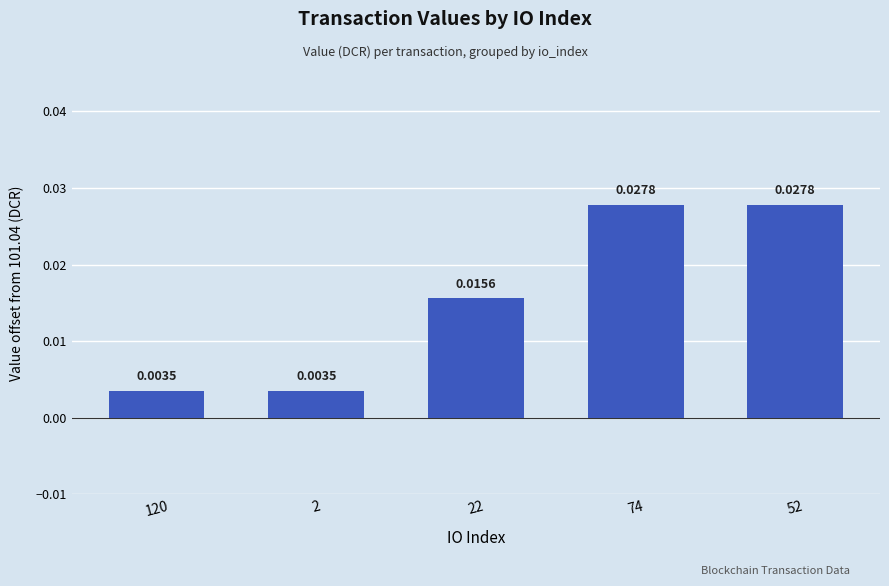

Between 2 and 22, which is larger?

22